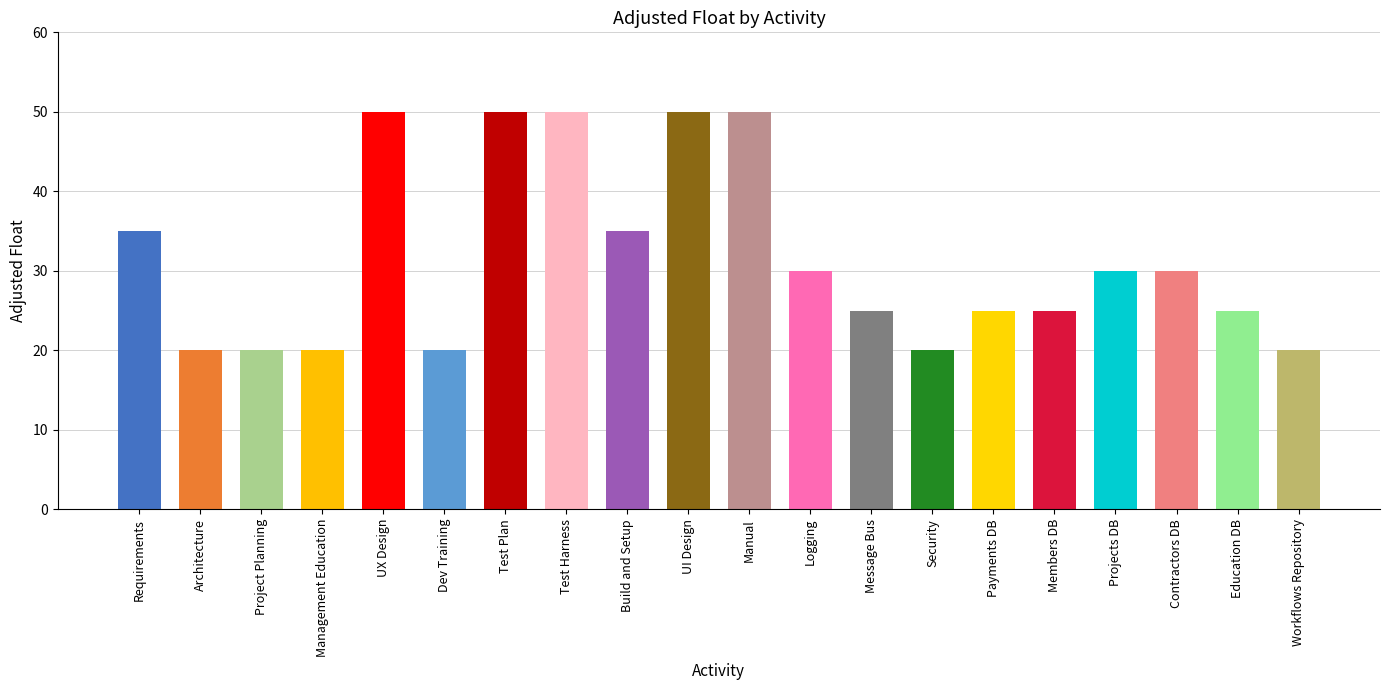

Reading right to left, what are all the values shown in this chart?

Workflows Repository=20	Education DB=25	Contractors DB=30	Projects DB=30	Members DB=25	Payments DB=25	Security=20	Message Bus=25	Logging=30	Manual=50	UI Design=50	Build and Setup=35	Test Harness=50	Test Plan=50	Dev Training=20	UX Design=50	Management Education=20	Project Planning=20	Architecture=20	Requirements=35